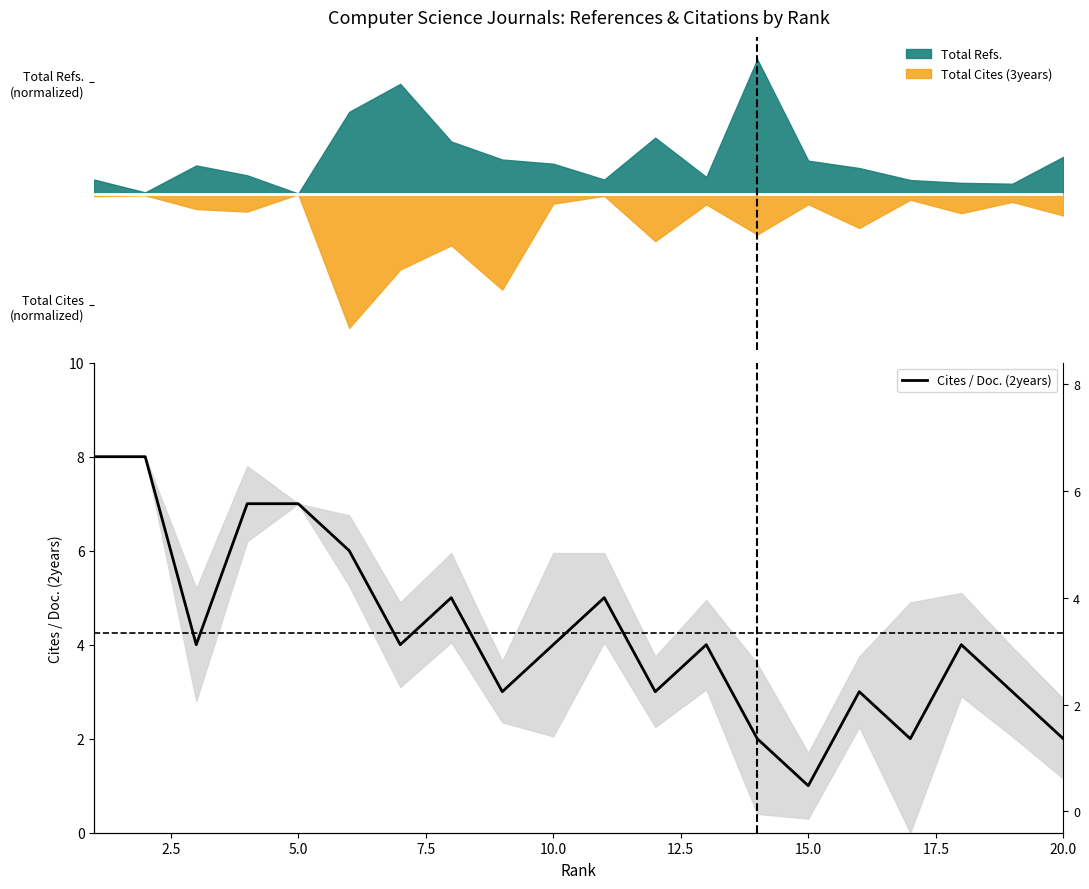

How many values are between 3 and 6?

12